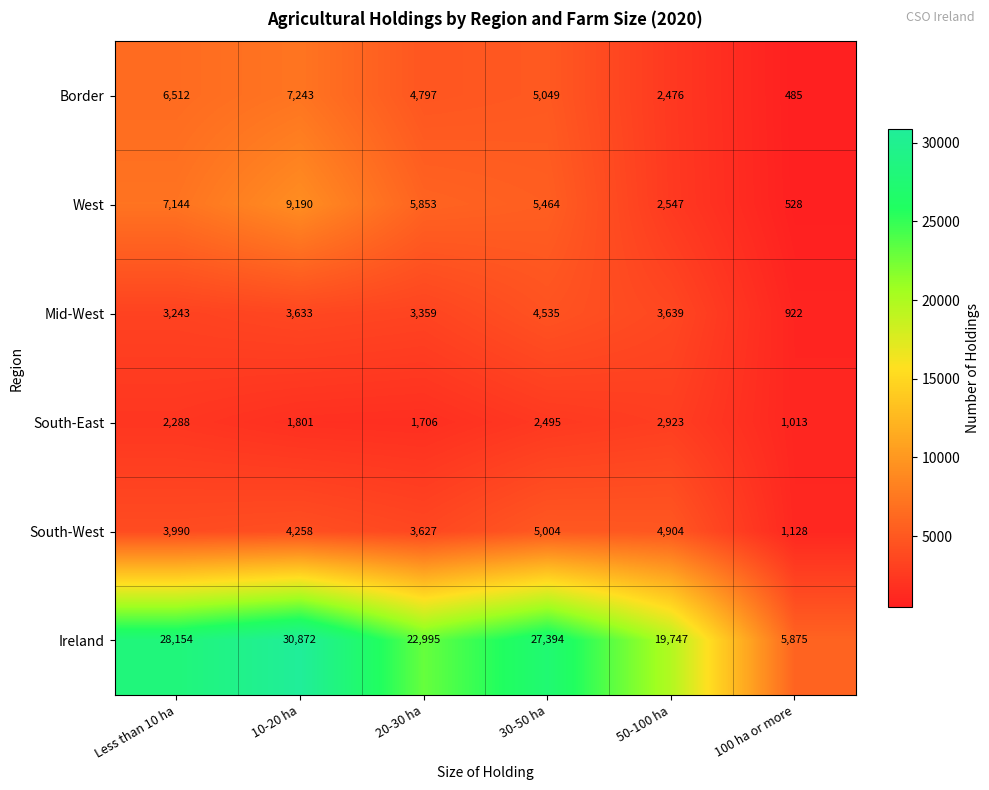

Which series changed the most between 10-20 ha and 30-50 ha?

West